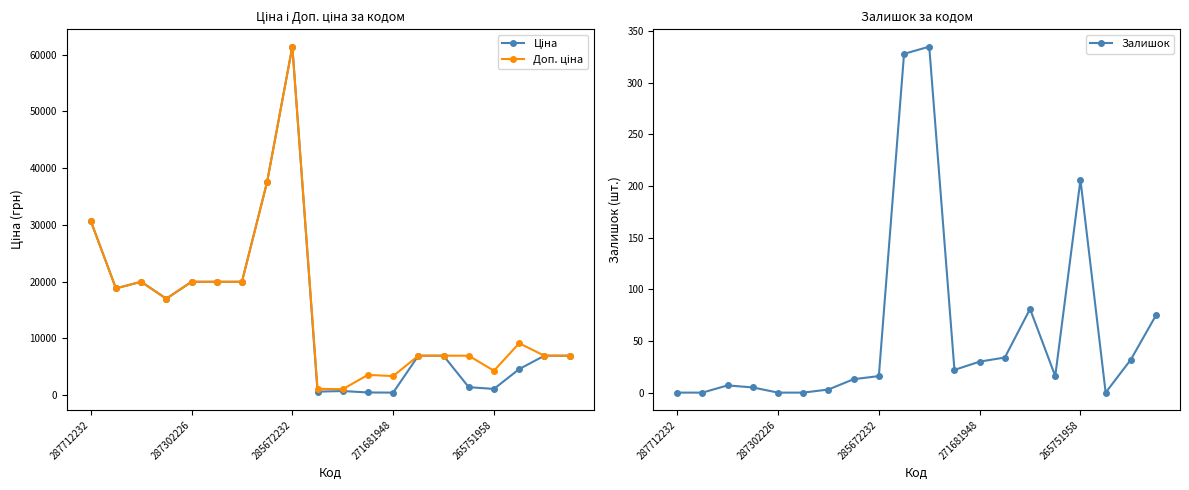

What are all the series names shown in the legend?

Ціна, Доп. ціна, Залишок